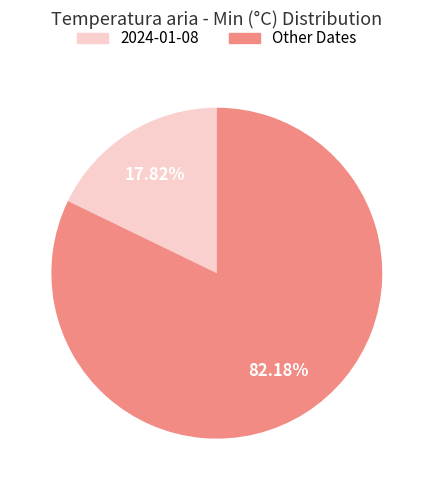

Is there a majority slice in this chart?

Yes